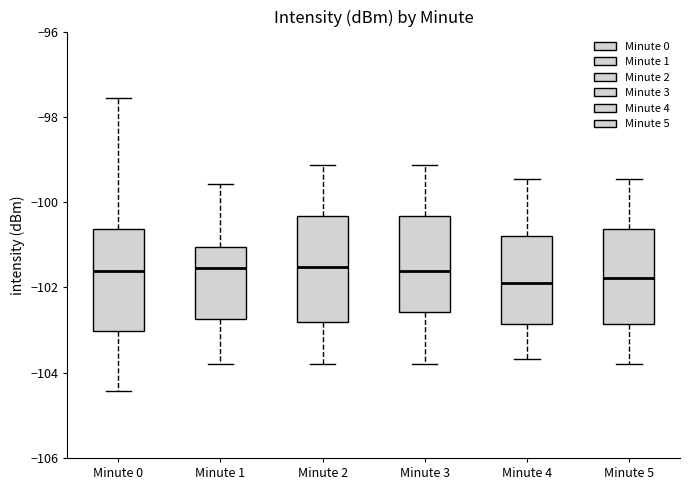

Where is the lower edge of the box for Minute 2 on the y-axis? The values are not printed on the chart, so give them approximately, as read against the axis.

-102.8